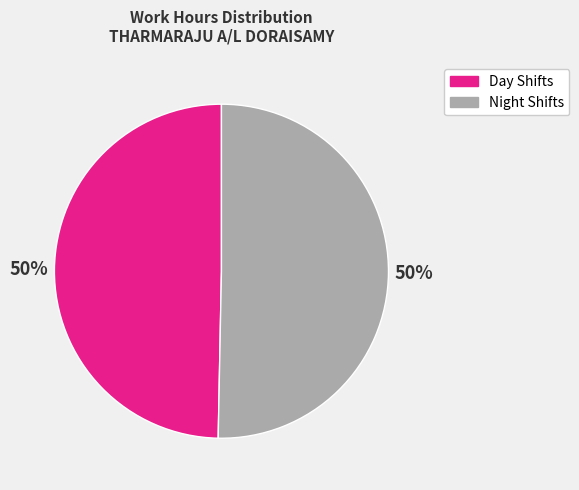

To the nearest percent, what is the average slice percentage?

50%